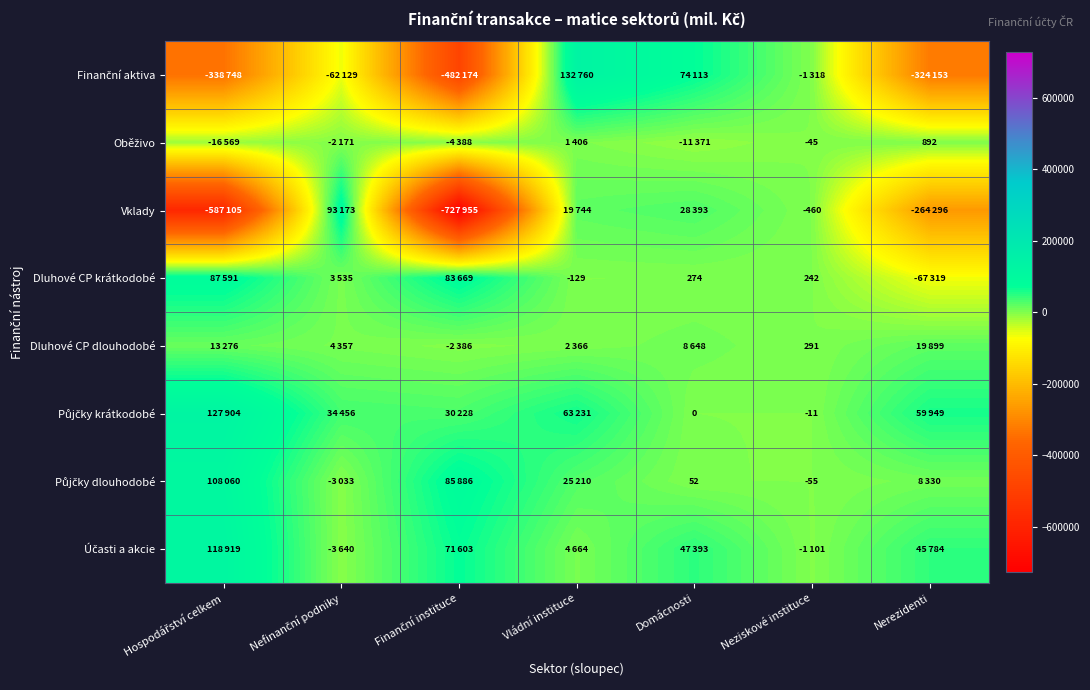

How many negative values does the Půjčky dlouhodobé series have?

2